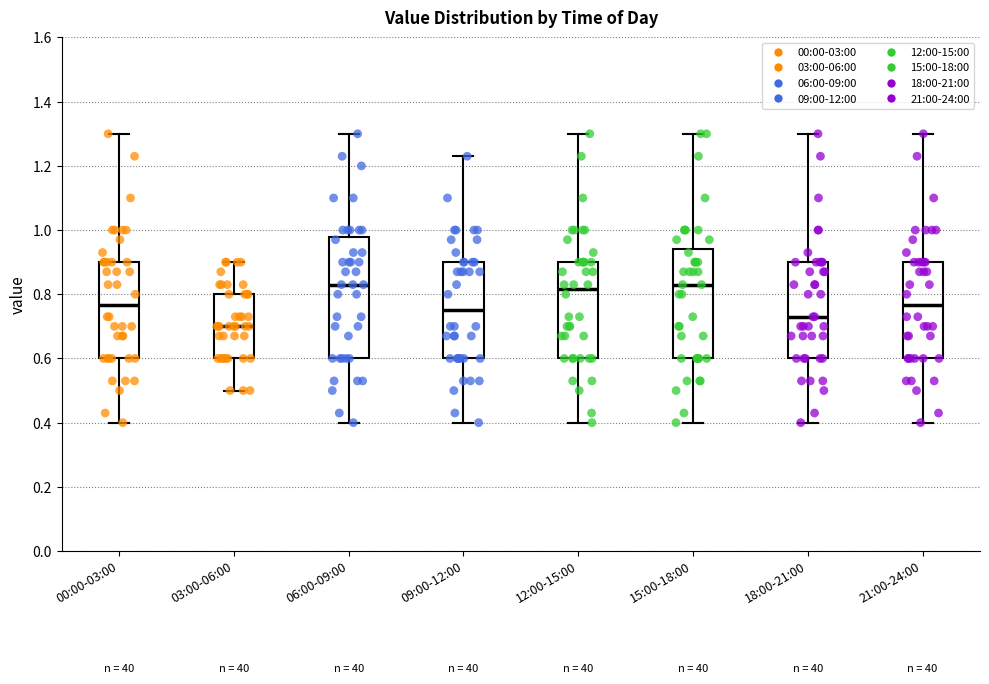

Reading left to right, transcribe this box plot: for each box, give where its median line is, the range the box spans, and where its two whiskers end, as read against the y-axis. The values are not printed on the chart, so give them approximately, as read against the axis.

00:00-03:00: median 0.76, box 0.60 to 0.90, whiskers 0.40 to 1.30
03:00-06:00: median 0.70, box 0.60 to 0.80, whiskers 0.50 to 0.90
06:00-09:00: median 0.84, box 0.60 to 0.98, whiskers 0.40 to 1.30
09:00-12:00: median 0.76, box 0.60 to 0.90, whiskers 0.40 to 1.24
12:00-15:00: median 0.82, box 0.60 to 0.90, whiskers 0.40 to 1.30
15:00-18:00: median 0.84, box 0.60 to 0.94, whiskers 0.40 to 1.30
18:00-21:00: median 0.74, box 0.60 to 0.90, whiskers 0.40 to 1.30
21:00-24:00: median 0.76, box 0.60 to 0.90, whiskers 0.40 to 1.30